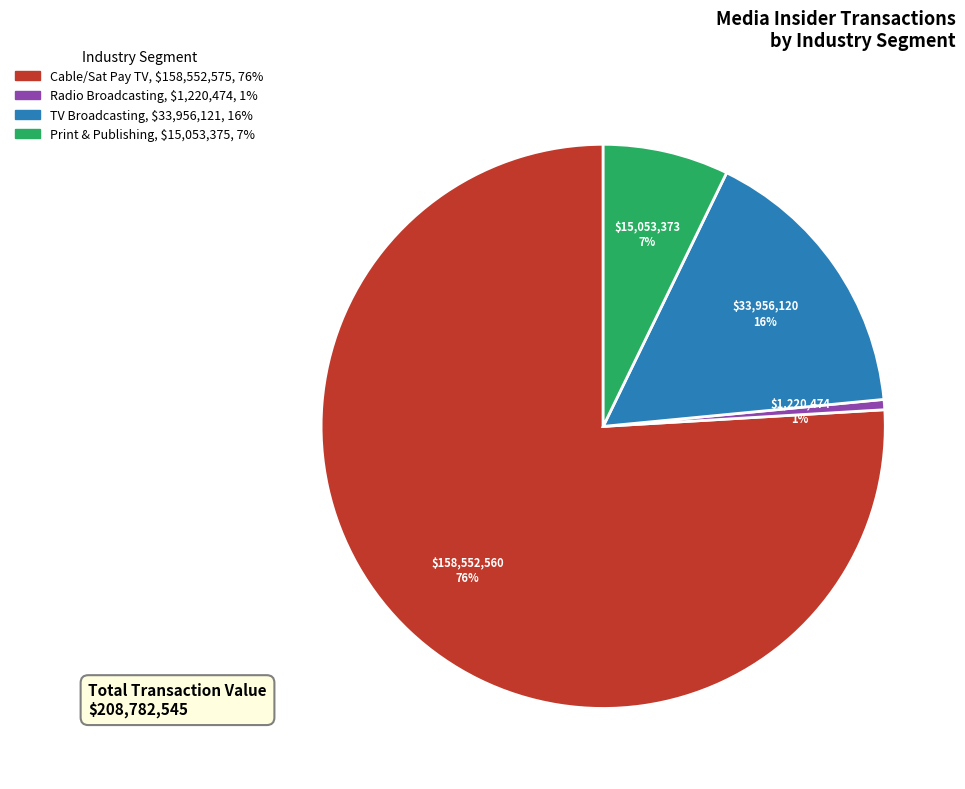

To the nearest percent, what is the difference between the largest and smallest slice percentages?

75%